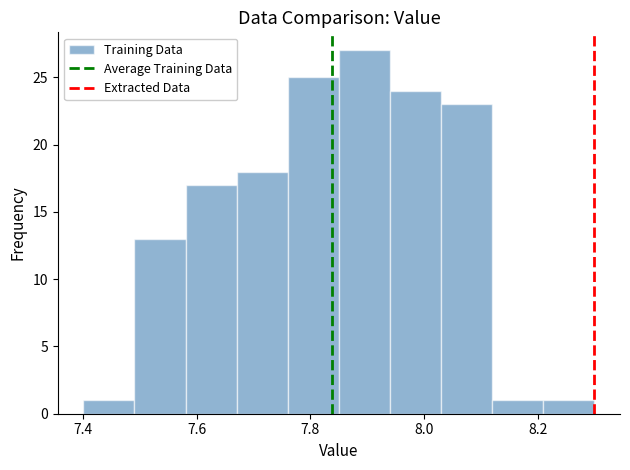

What is the height of the bar covering 7.85 to 7.94 on the x-axis? Neither the bar edges nor the heights are printed on the chart, so give them approximately, as read against the axes.

27